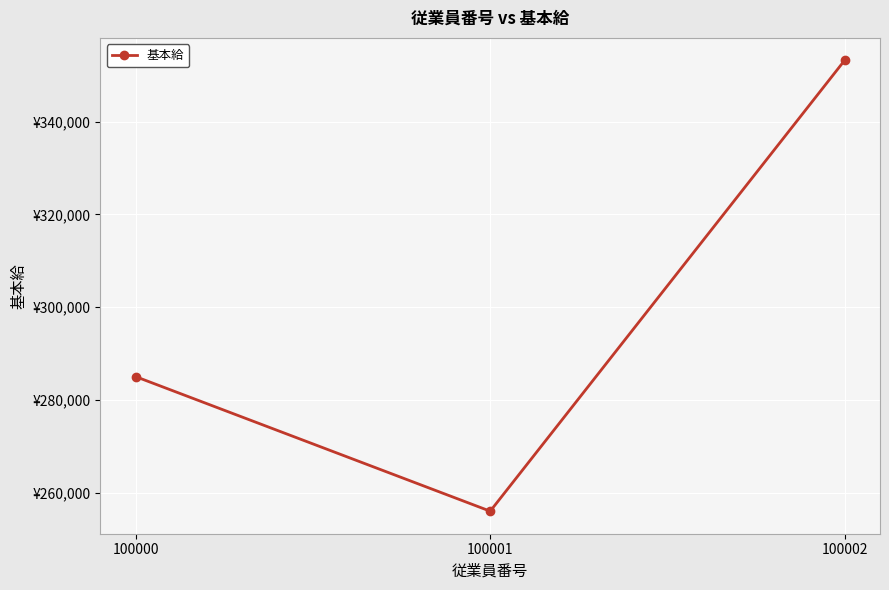

Does the chart have visible grid lines?

Yes